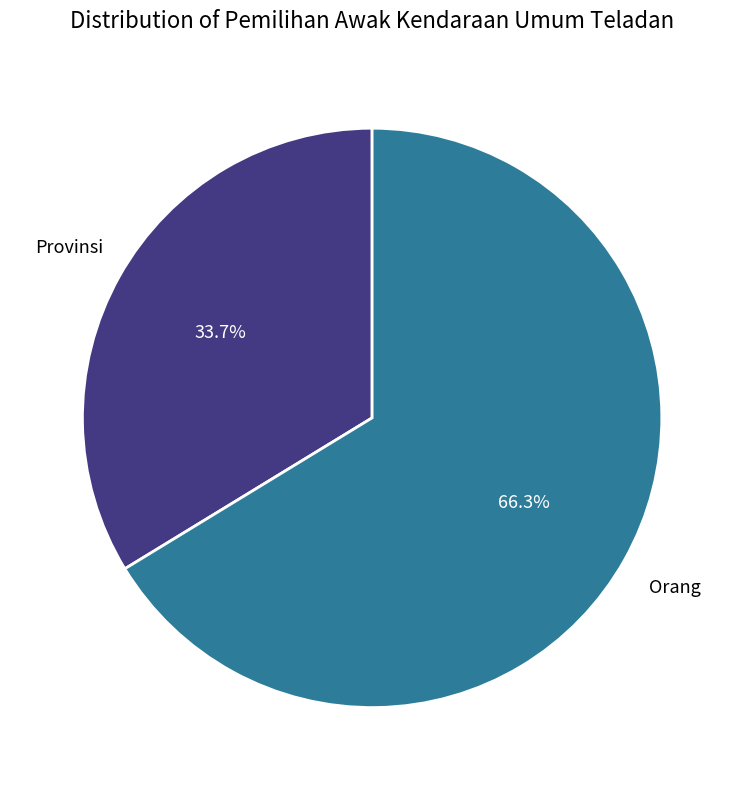

Is there any slice that represents more than half of the pie?

Yes